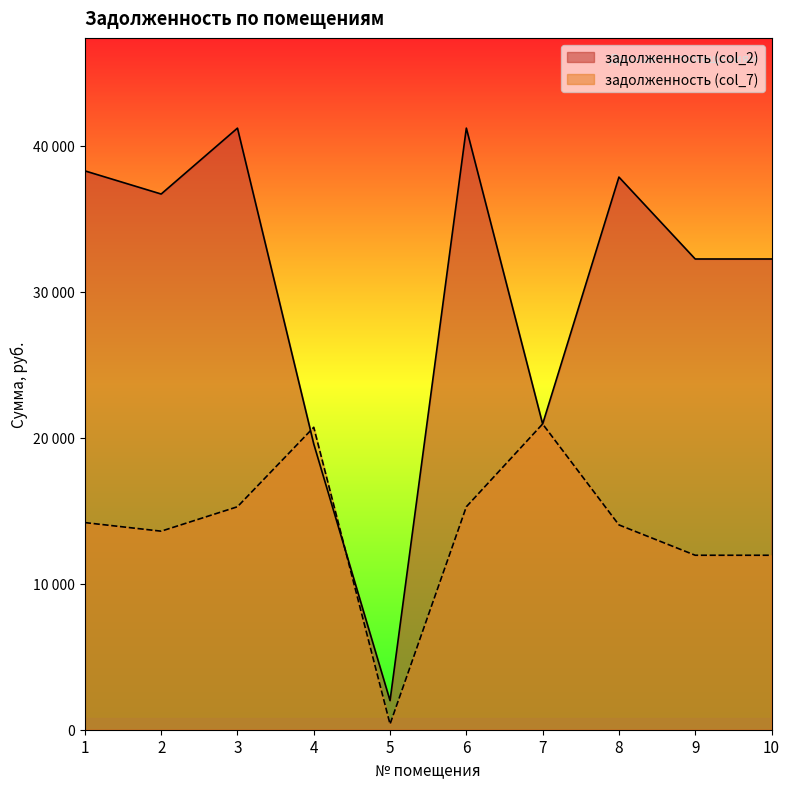

How many series are shown in this chart?

2